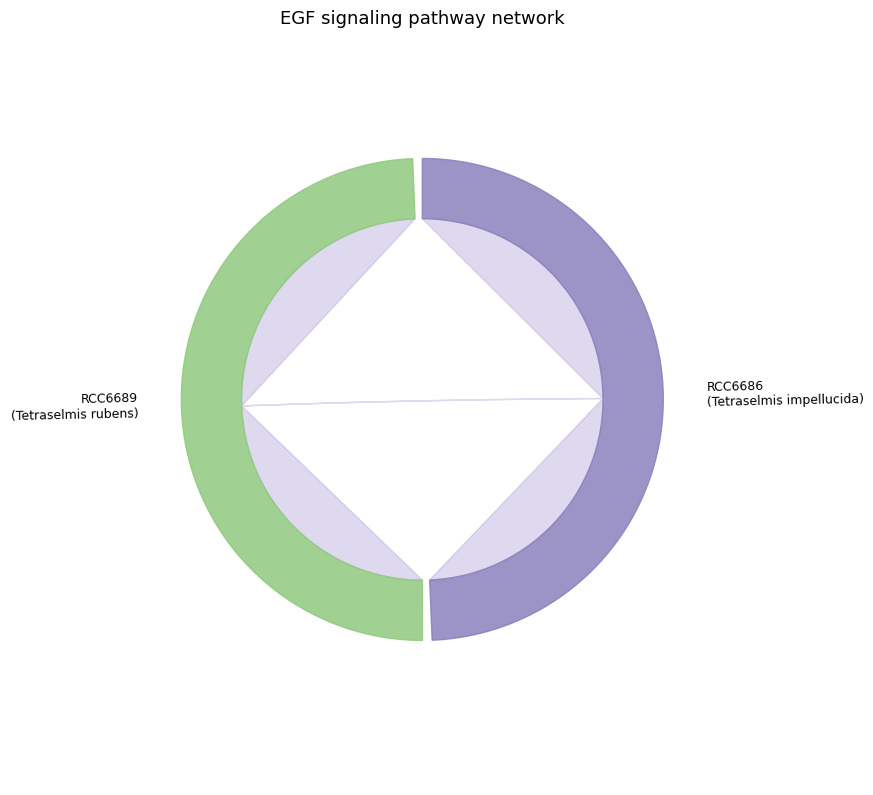

What percentage is the RCC6686 slice, to the nearest percent?

50%